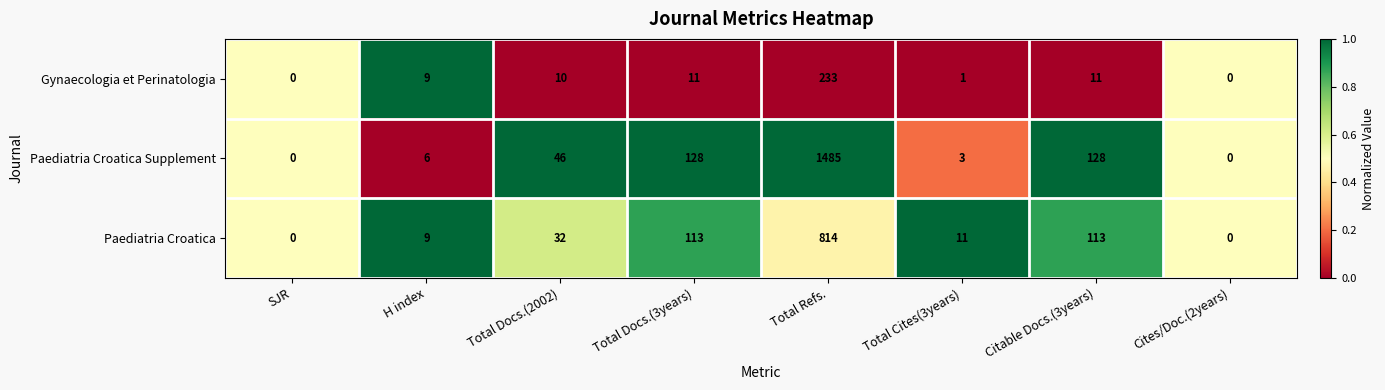

At Total Docs.(2002), list the series in order from smallest to largest.

Gynaecologia et Perinatologia, Paediatria Croatica, Paediatria Croatica Supplement